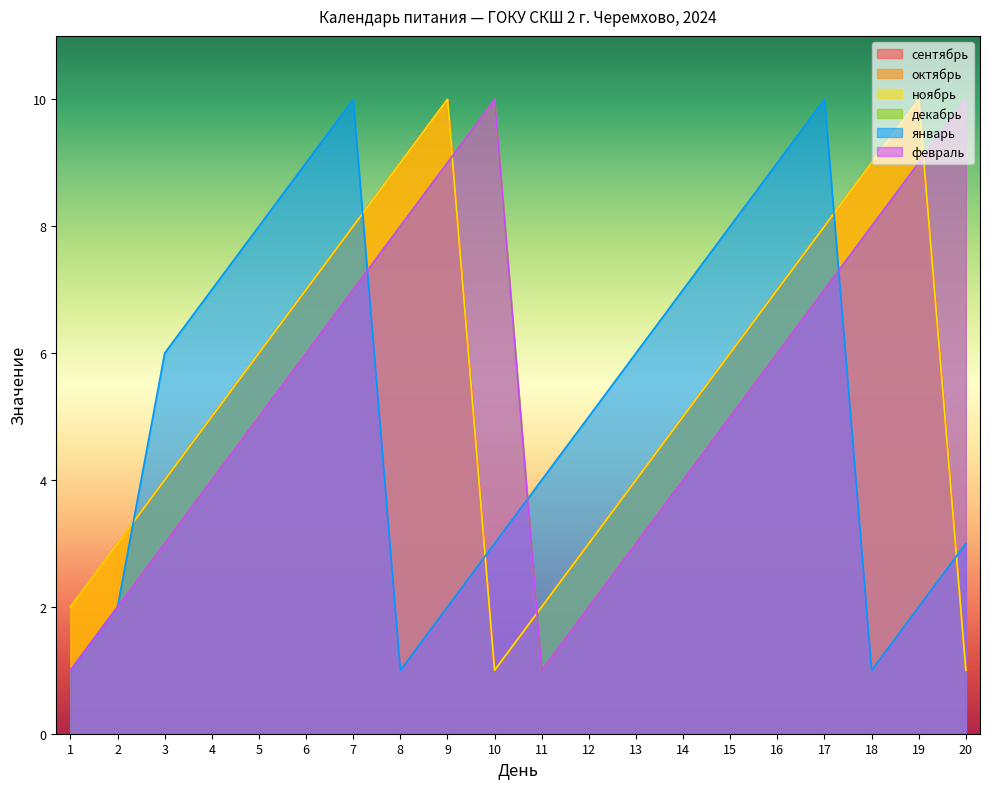

What is the sum of the сентябрь values at 6 and 2?

10